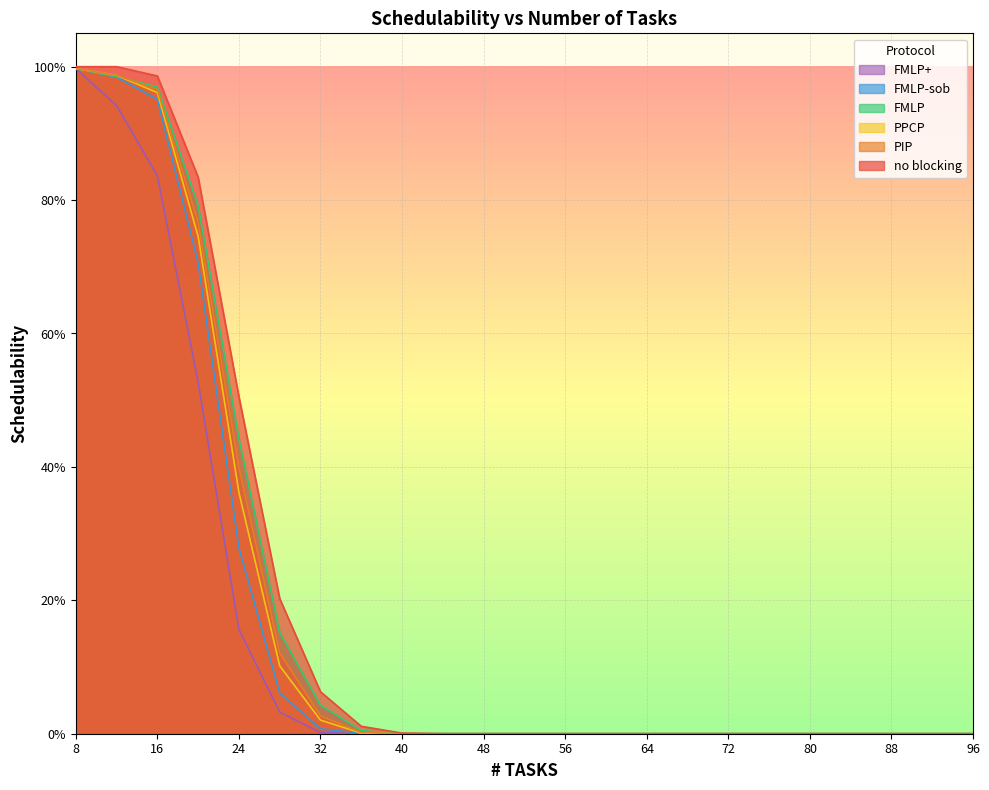

Reading left to right, list all the values displayed in this chart.

no blocking: 8=1.0	12=1.0	16=1.0	20=0.8	24=0.5	28=0.2	32=0.1	36=0.0	40=0.0	44=0.0	48=0.0	52=0.0	56=0.0	60=0.0	64=0.0	68=0.0	72=0.0	76=0.0	80=0.0	84=0.0	88=0.0	92=0.0	96=0.0
PIP: 8=1.0	12=1.0	16=1.0	20=0.8	24=0.4	28=0.1	32=0.0	36=0.0	40=0.0	44=0.0	48=0.0	52=0.0	56=0.0	60=0.0	64=0.0	68=0.0	72=0.0	76=0.0	80=0.0	84=0.0	88=0.0	92=0.0	96=0.0
PPCP: 8=1.0	12=1.0	16=1.0	20=0.7	24=0.4	28=0.1	32=0.0	36=0.0	40=0.0	44=0.0	48=0.0	52=0.0	56=0.0	60=0.0	64=0.0	68=0.0	72=0.0	76=0.0	80=0.0	84=0.0	88=0.0	92=0.0	96=0.0
FMLP: 8=1.0	12=1.0	16=1.0	20=0.8	24=0.4	28=0.2	32=0.0	36=0.0	40=0.0	44=0.0	48=0.0	52=0.0	56=0.0	60=0.0	64=0.0	68=0.0	72=0.0	76=0.0	80=0.0	84=0.0	88=0.0	92=0.0	96=0.0
FMLP-sob: 8=1.0	12=1.0	16=1.0	20=0.7	24=0.3	28=0.1	32=0.0	36=0.0	40=0.0	44=0.0	48=0.0	52=0.0	56=0.0	60=0.0	64=0.0	68=0.0	72=0.0	76=0.0	80=0.0	84=0.0	88=0.0	92=0.0	96=0.0
FMLP+: 8=1.0	12=0.9	16=0.8	20=0.5	24=0.2	28=0.0	32=0.0	36=0.0	40=0.0	44=0.0	48=0.0	52=0.0	56=0.0	60=0.0	64=0.0	68=0.0	72=0.0	76=0.0	80=0.0	84=0.0	88=0.0	92=0.0	96=0.0